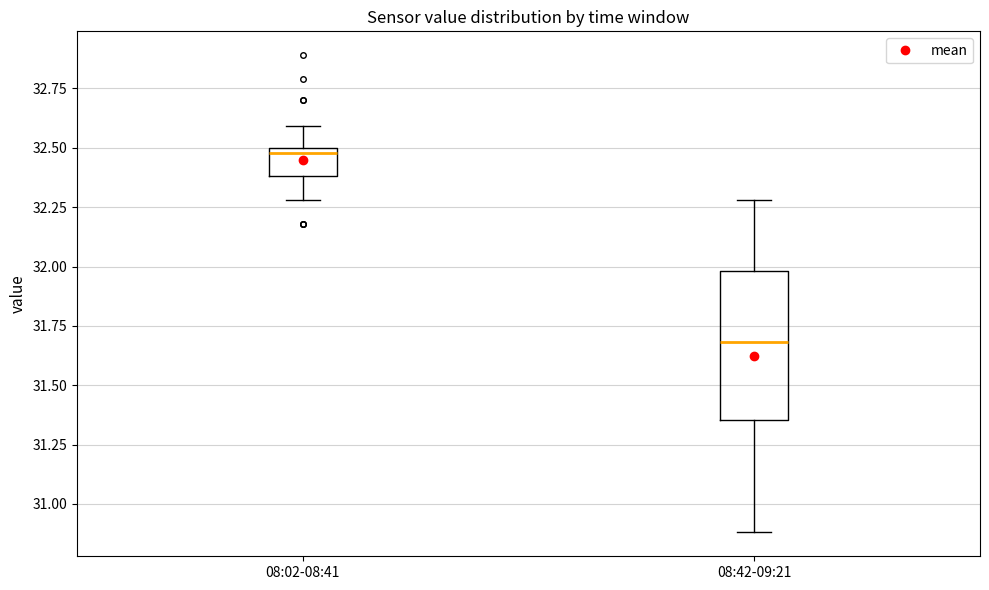

Reading left to right, read every box against the y-axis: the position of its median line, the range the box covers, and the ends of its whiskers. The values are not printed on the chart, so give them approximately, as read against the axis.

08:02-08:41: median 32.50 (just below the box's upper edge), box 32.40 to 32.50, whiskers 32.30 to 32.60
08:42-09:21: median 31.70, box 31.35 to 32.00, whiskers 30.90 to 32.30